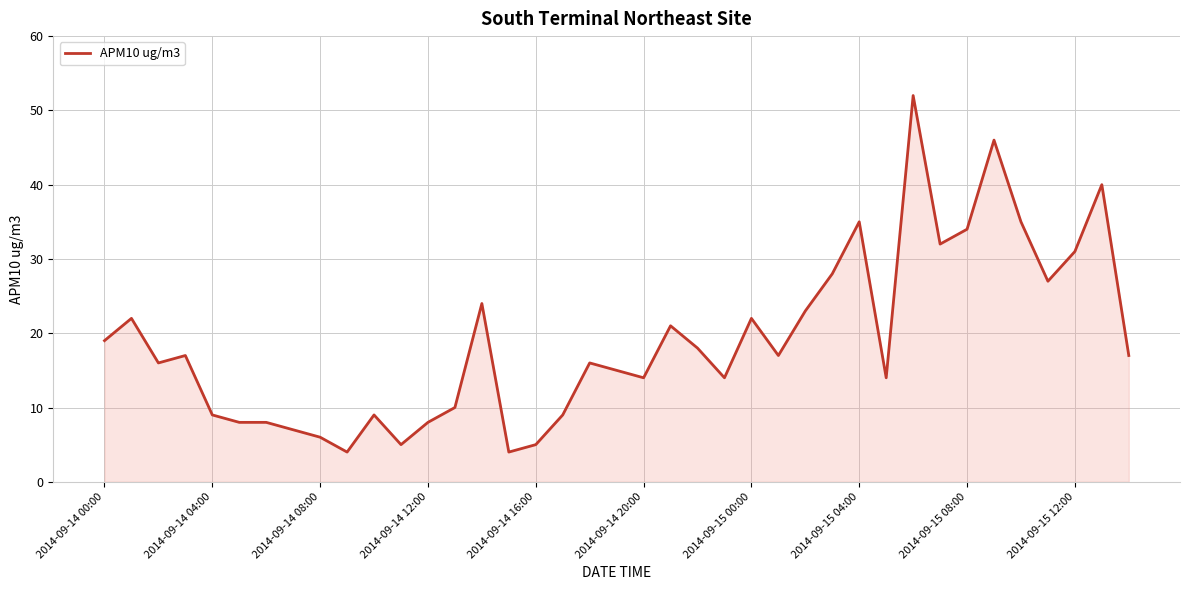

What is the minimum value shown in the chart?

4